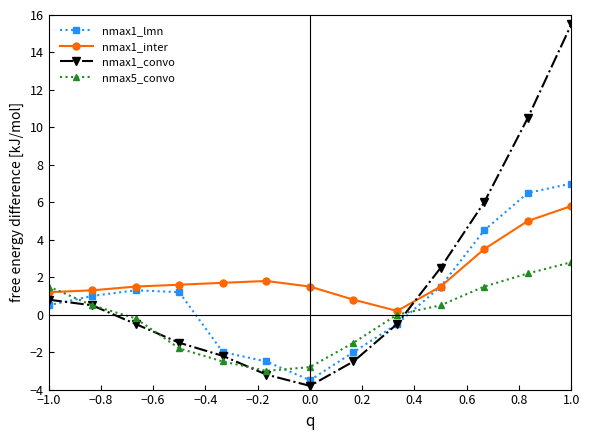

List the series in order of their overall mean, lowest first.

nmax5_convo, nmax1_lmn, nmax1_convo, nmax1_inter